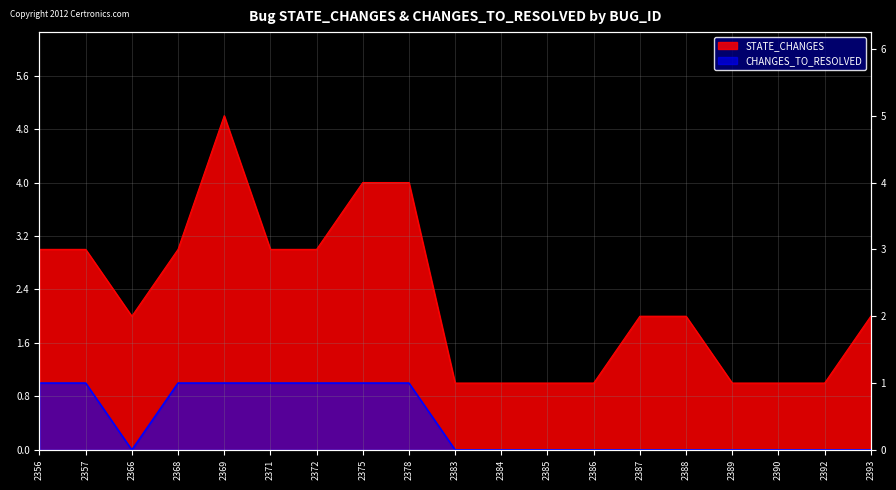

Count the CHANGES_TO_RESOLVED values in the range 0 to 1.

19